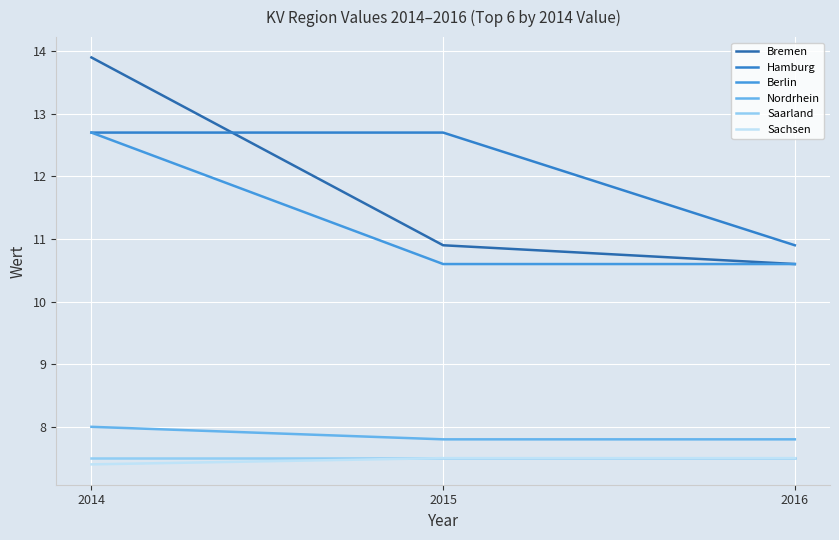

Where is Berlin nearest to the value 11?

2015